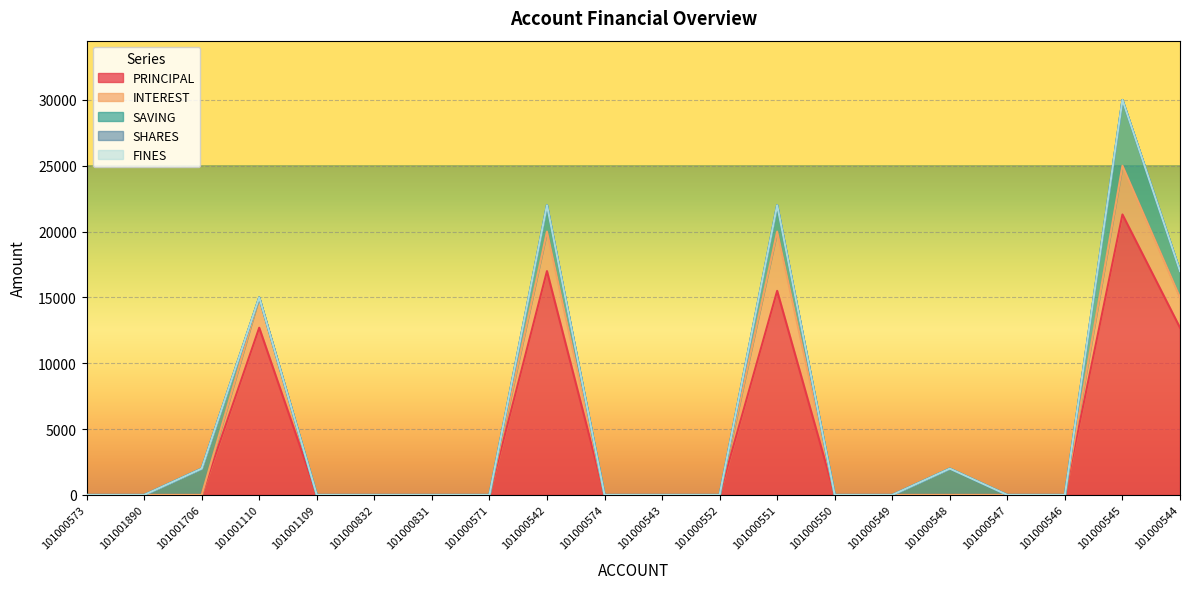

Is the value of SAVING at 101000832 greater than the value of INTEREST at 101000549?

No